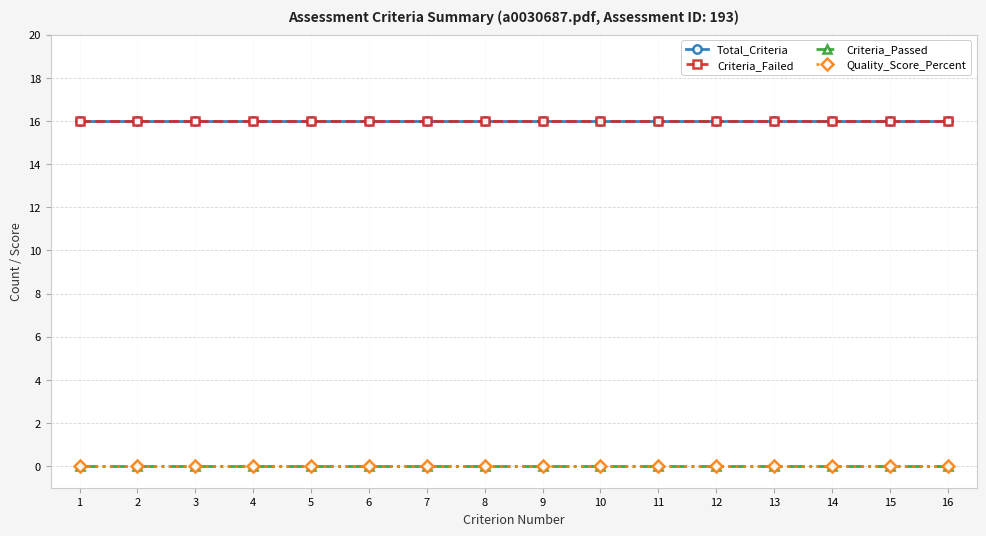

True or false: Criteria_Failed has more than 2 interior local peaks.

False